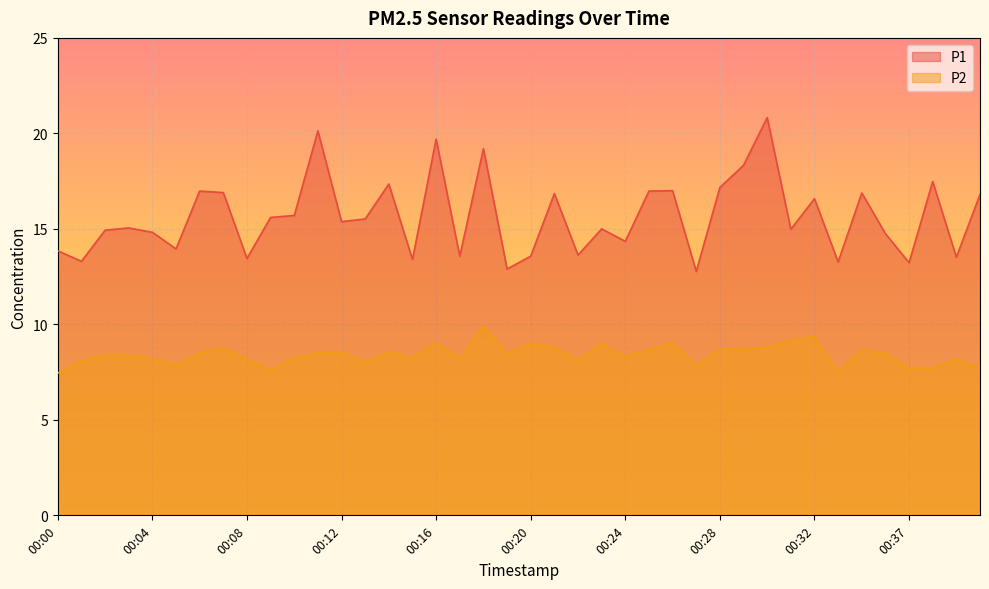

The value of P1 at 00:31 is 15.0. True or false?

True